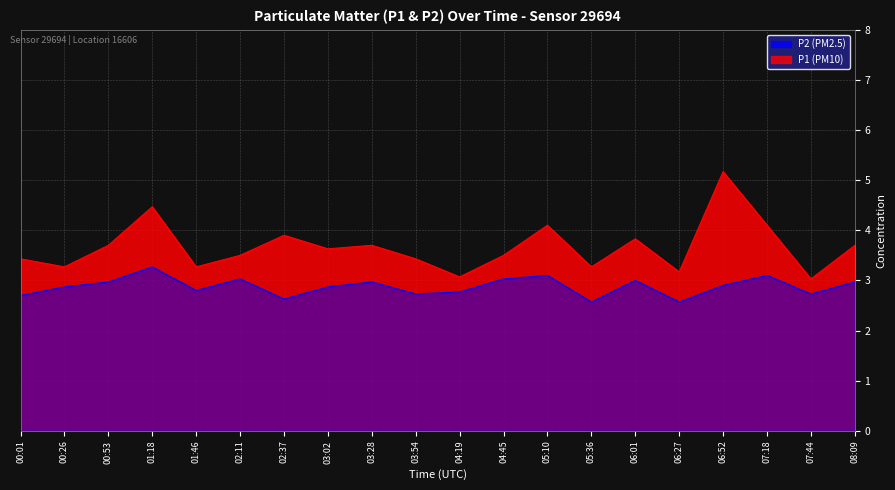

What is the total value across all series at 03:02?

6.5